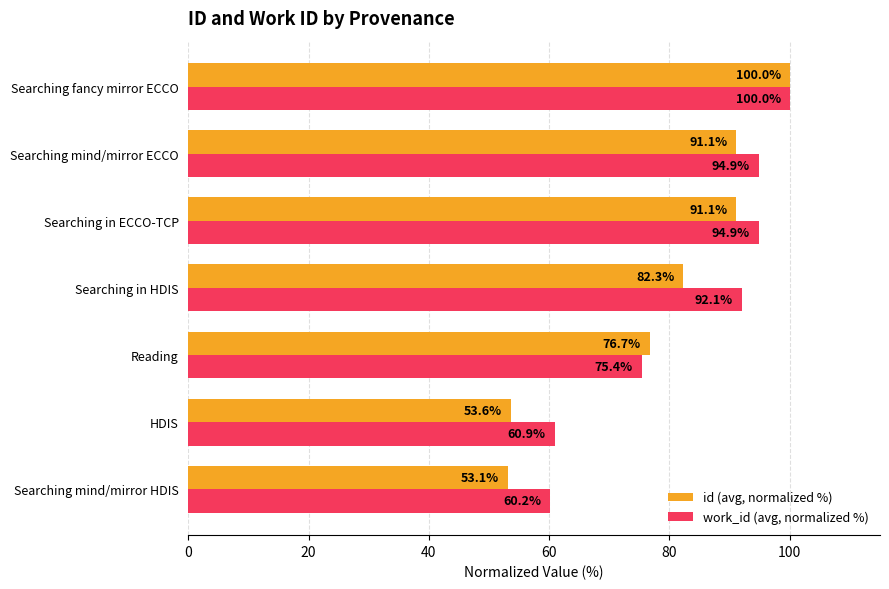

Is the value of work_id (avg, normalized %) at Searching in ECCO-TCP greater than the value of id (avg, normalized %) at Reading?

Yes